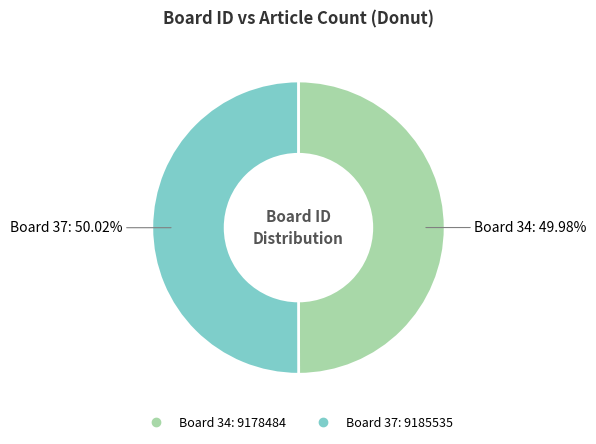

Does any single category account for the majority?

Yes